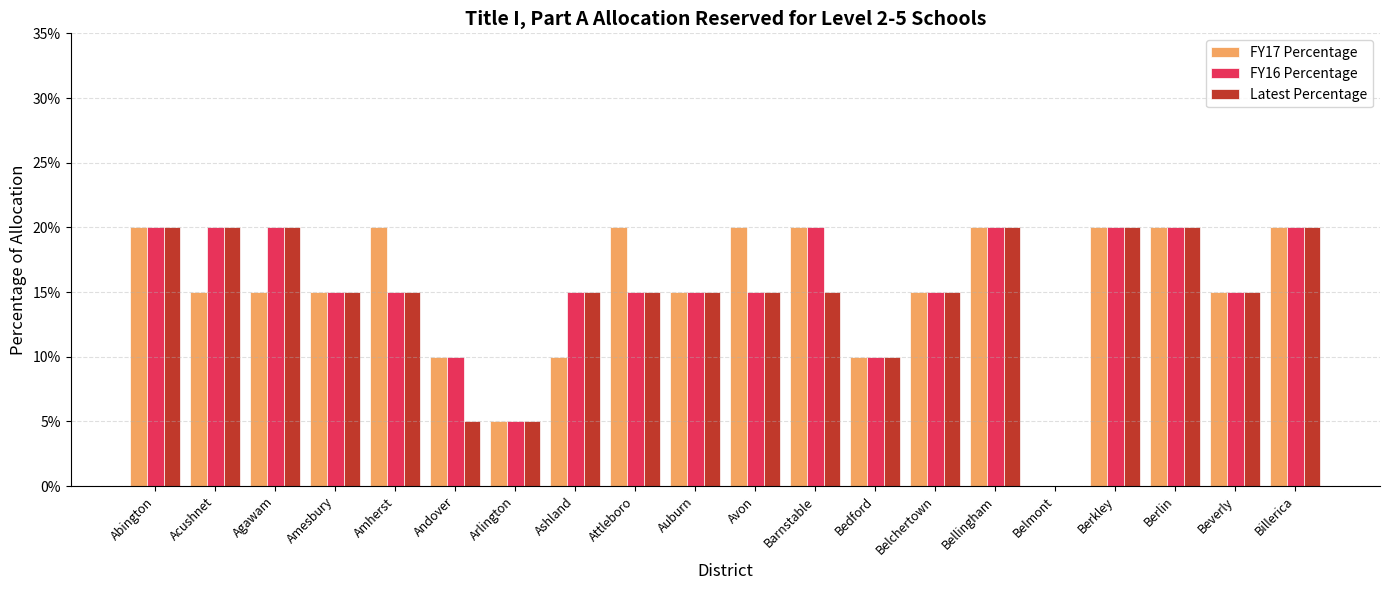

Reading left to right, extract all data points from this chart.

FY17 Percentage: Abington=0.2	Acushnet=0.1	Agawam=0.1	Amesbury=0.1	Amherst=0.2	Andover=0.1	Arlington=0.1	Ashland=0.1	Attleboro=0.2	Auburn=0.1	Avon=0.2	Barnstable=0.2	Bedford=0.1	Belchertown=0.1	Bellingham=0.2	Belmont=0.0	Berkley=0.2	Berlin=0.2	Beverly=0.1	Billerica=0.2
FY16 Percentage: Abington=0.2	Acushnet=0.2	Agawam=0.2	Amesbury=0.1	Amherst=0.1	Andover=0.1	Arlington=0.1	Ashland=0.1	Attleboro=0.1	Auburn=0.1	Avon=0.1	Barnstable=0.2	Bedford=0.1	Belchertown=0.1	Bellingham=0.2	Belmont=0.0	Berkley=0.2	Berlin=0.2	Beverly=0.1	Billerica=0.2
Latest Percentage: Abington=0.2	Acushnet=0.2	Agawam=0.2	Amesbury=0.1	Amherst=0.1	Andover=0.1	Arlington=0.1	Ashland=0.1	Attleboro=0.1	Auburn=0.1	Avon=0.1	Barnstable=0.1	Bedford=0.1	Belchertown=0.1	Bellingham=0.2	Belmont=0.0	Berkley=0.2	Berlin=0.2	Beverly=0.1	Billerica=0.2